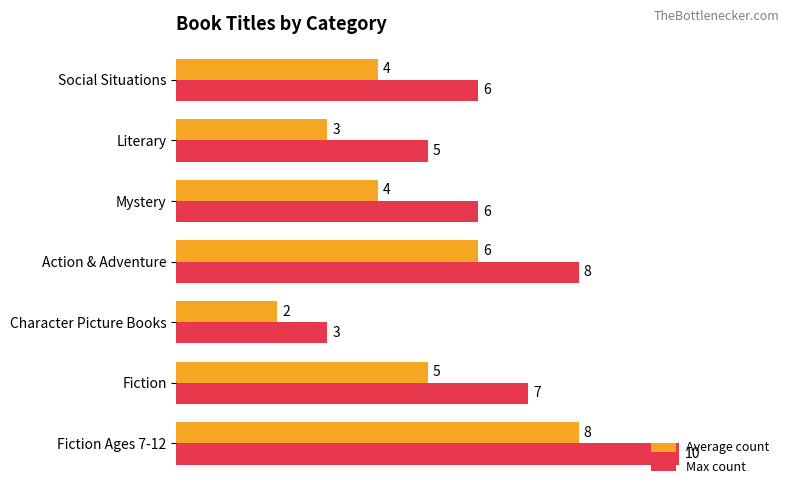

How many data points in Max count are less than 6?

2